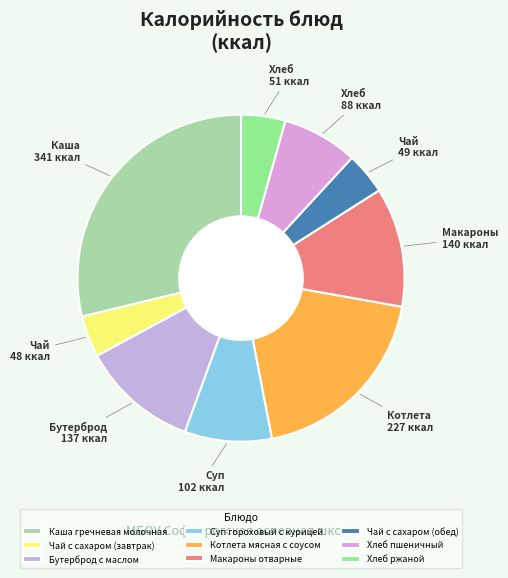

How many slices are in this pie chart?

9